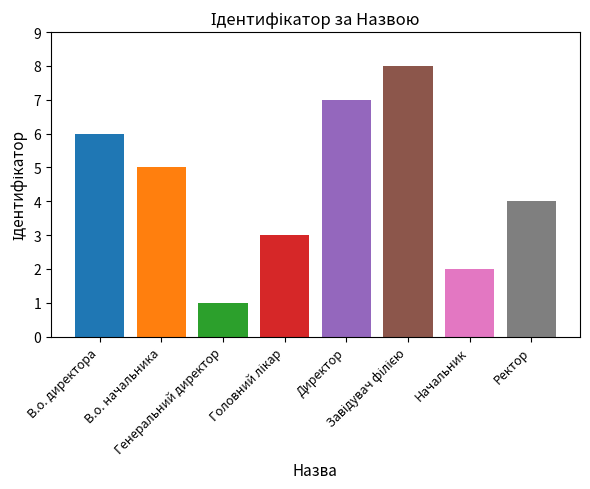

How many bars are there in total?

8